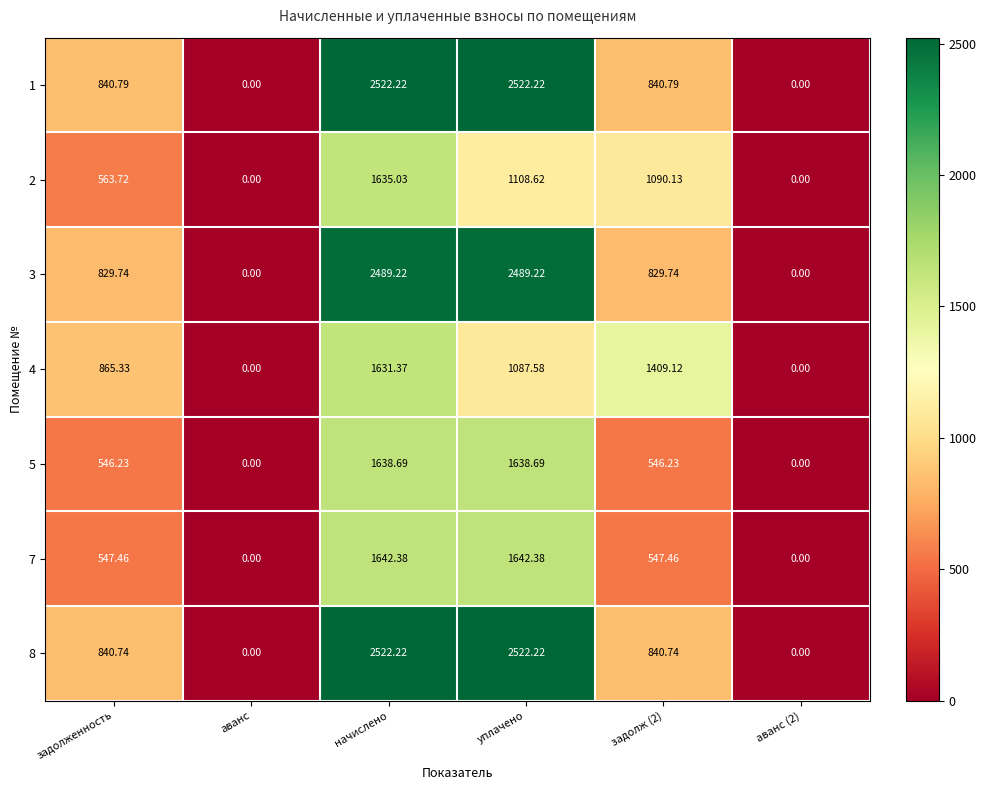

Is the value of 8 at задолж (2) greater than the value of 3 at задолженность?

Yes